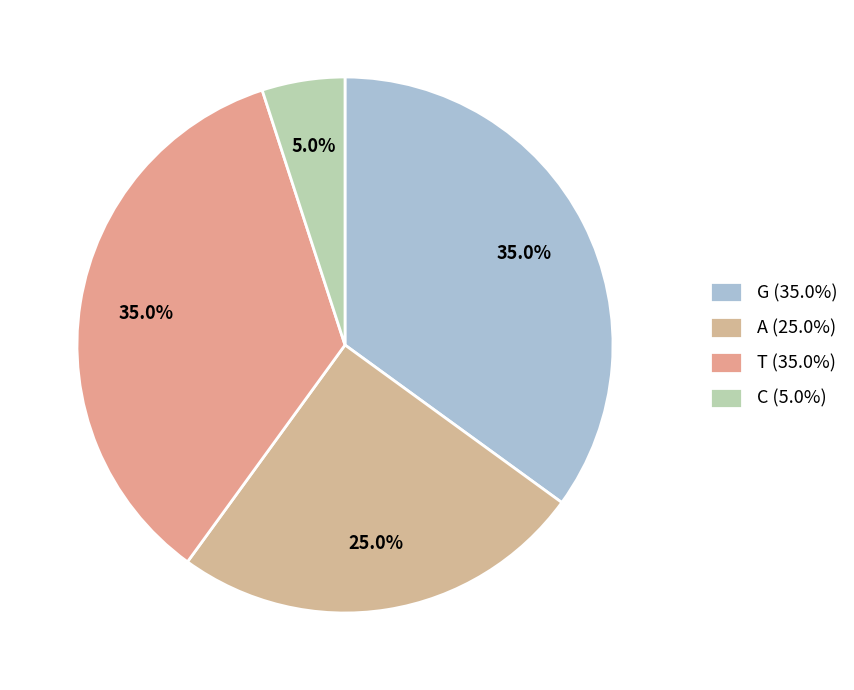

To the nearest percent, what portion does A represent?

25%